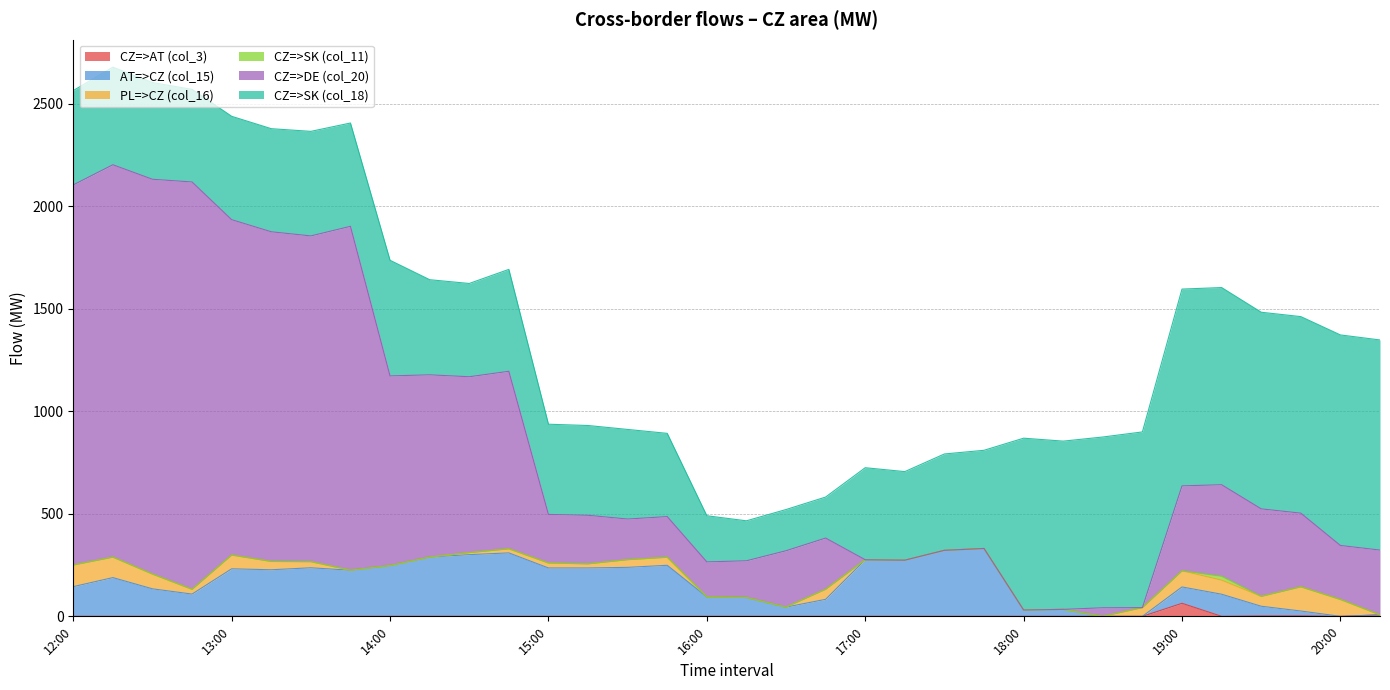

Which series has the largest total across all categories?

CZ=>DE (col_20)